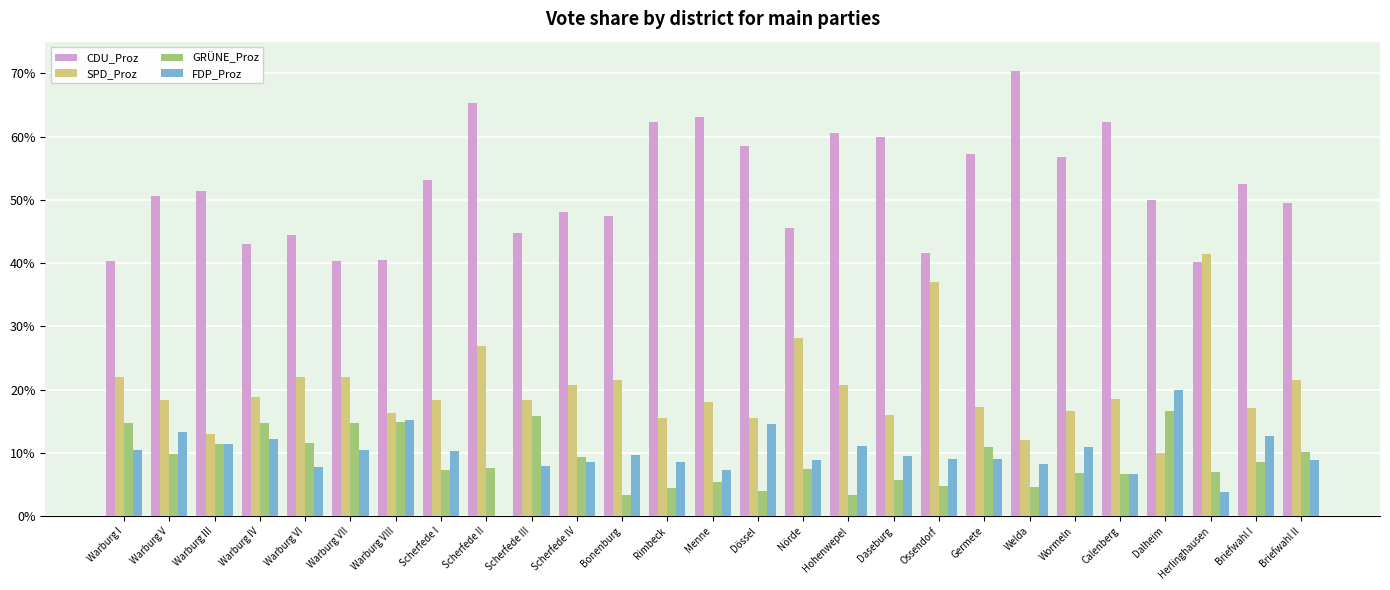

What is the sum of the FDP_Proz values at Germete and Scherfede II?

9.0